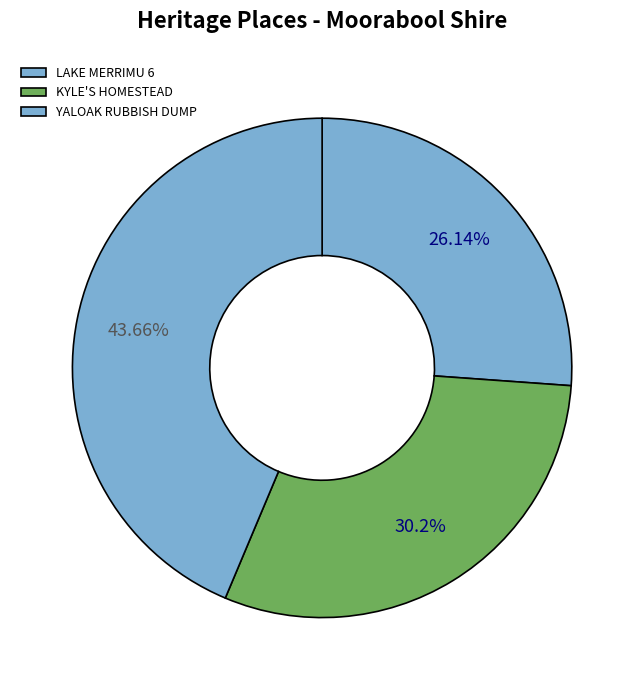

Which category has the biggest portion of the pie?

YALOAK RUBBISH DUMP